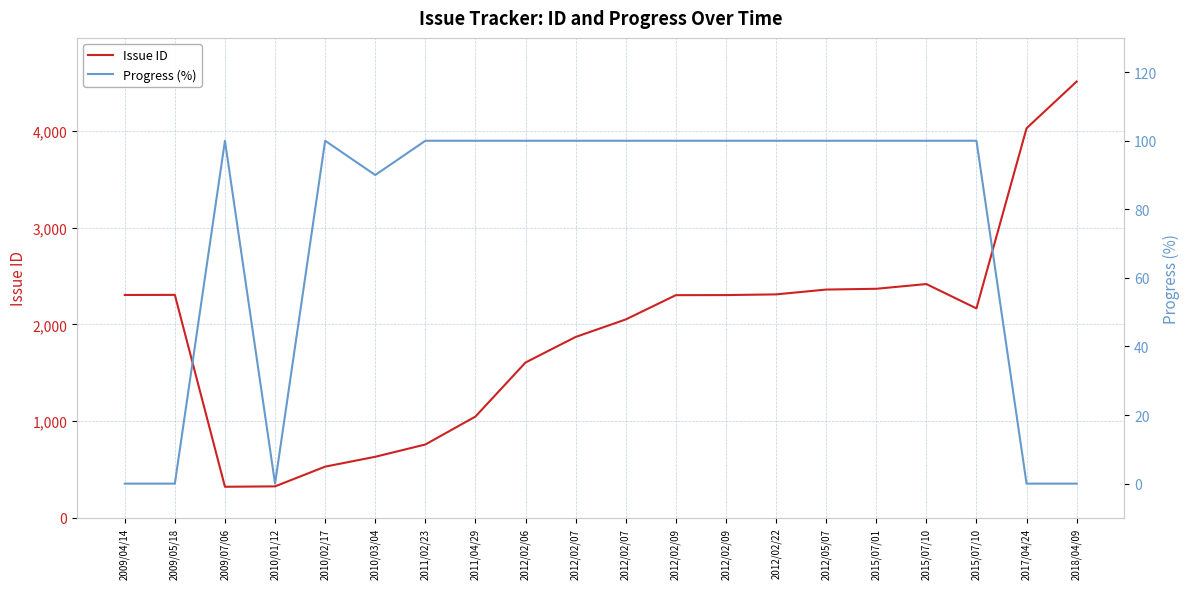

What is the sum of all Issue ID values?

38531